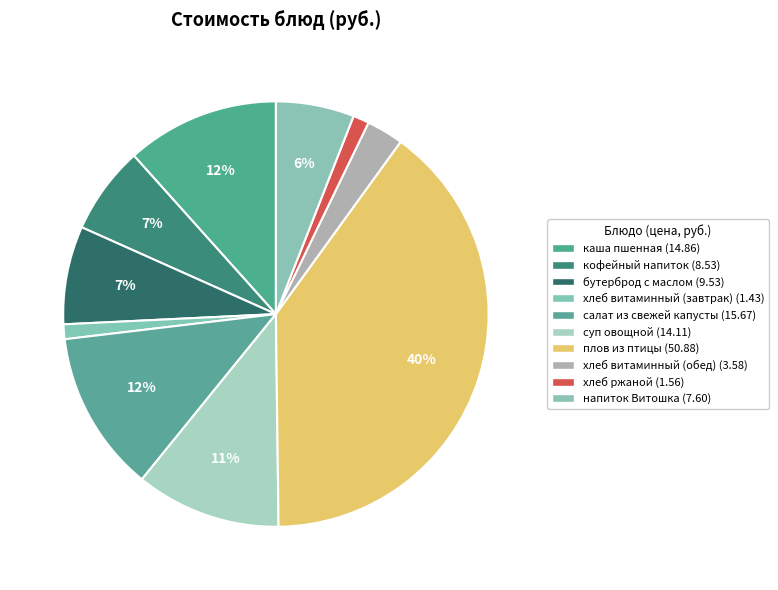

What is the smallest slice in the pie chart?

хлеб витаминный (завтрак)